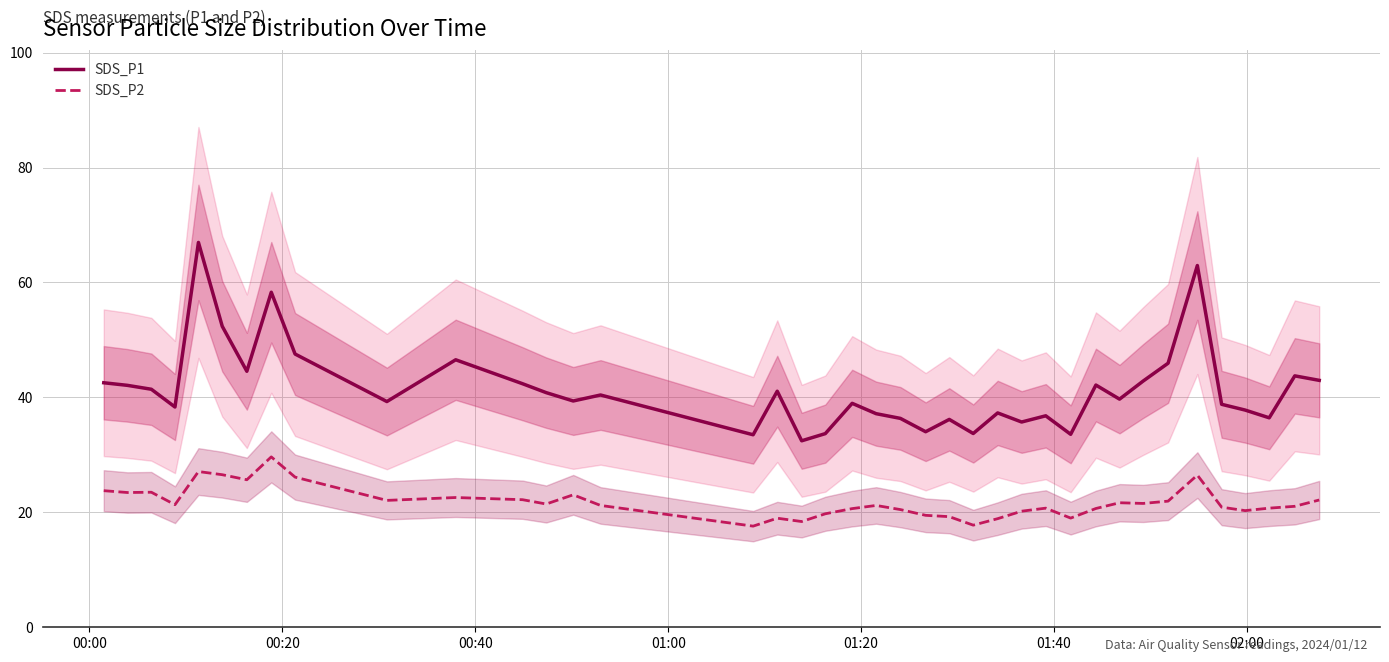

What is the highest value of the SDS_P1 series?

67.0